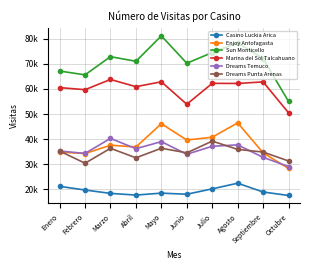

Does the chart have visible grid lines?

Yes